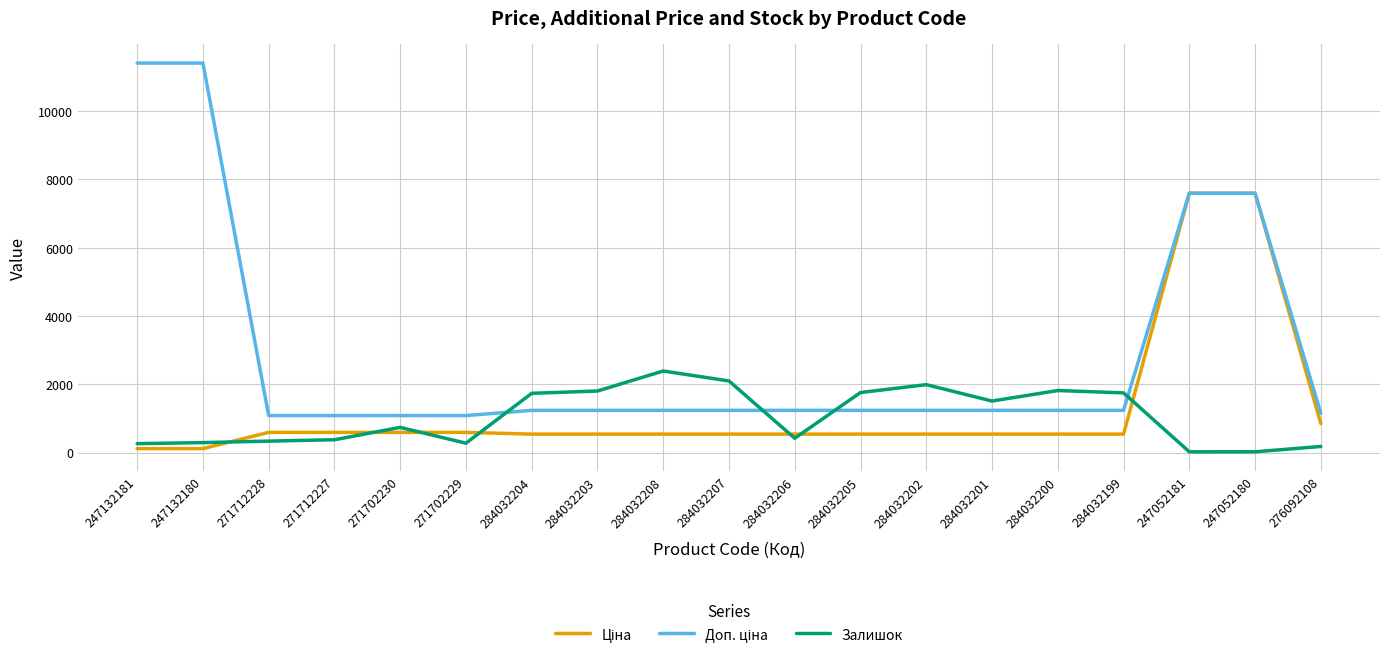

Does the chart display data point markers on the line(s)?

No